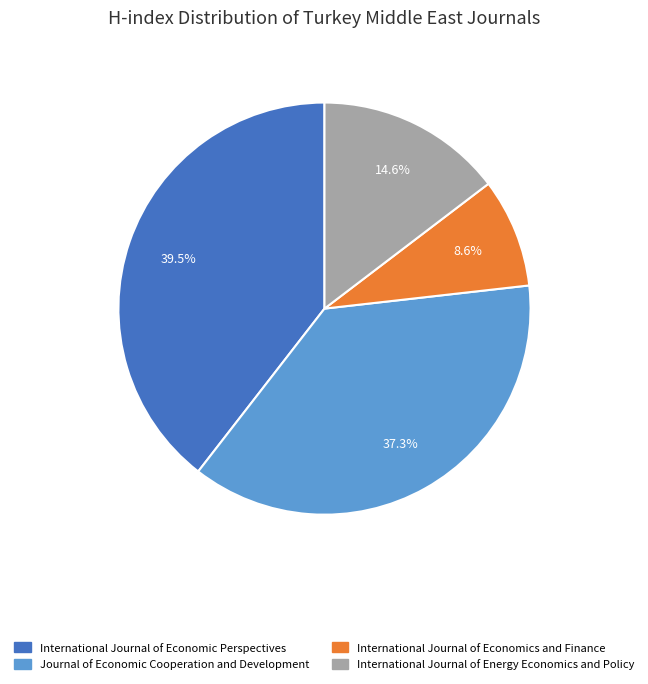

True or false: International Journal of Energy Economics and Policy accounts for 15% of the total.

True